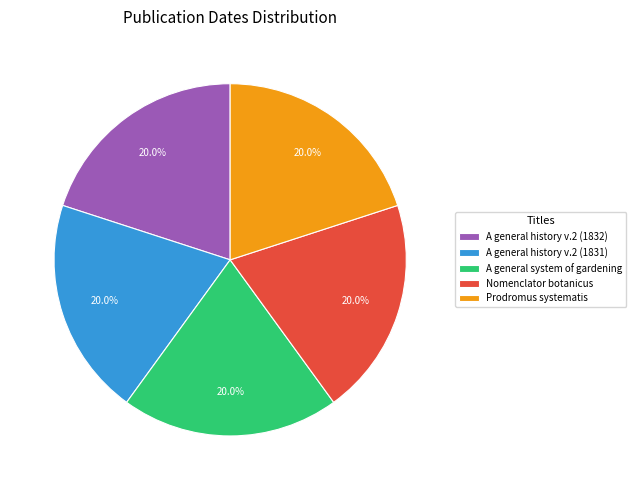

Does Prodromus systematis account for over 50% of the chart?

No